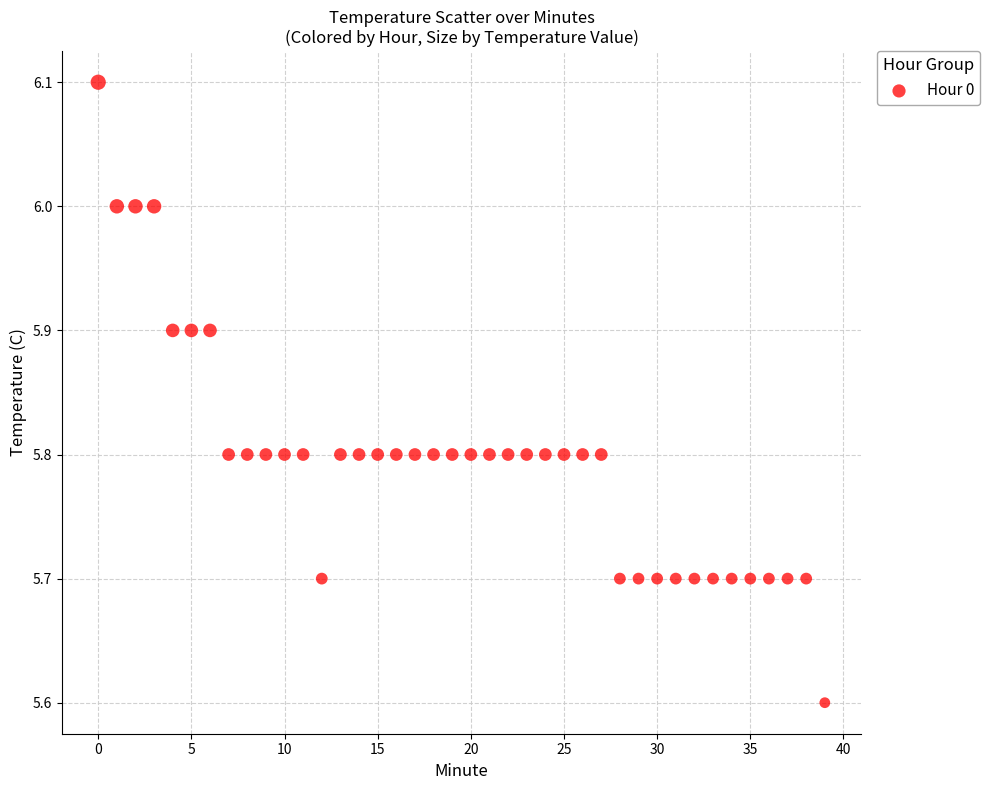

What is the range of Y values (max minus min)?

0.5